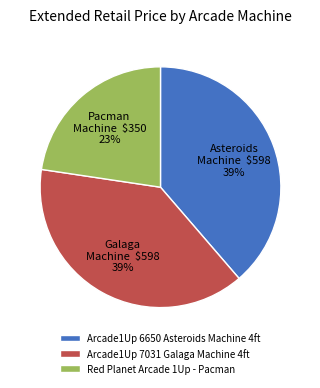

Which category has the smallest portion of the pie?

Red Planet Arcade 1Up - Pacman